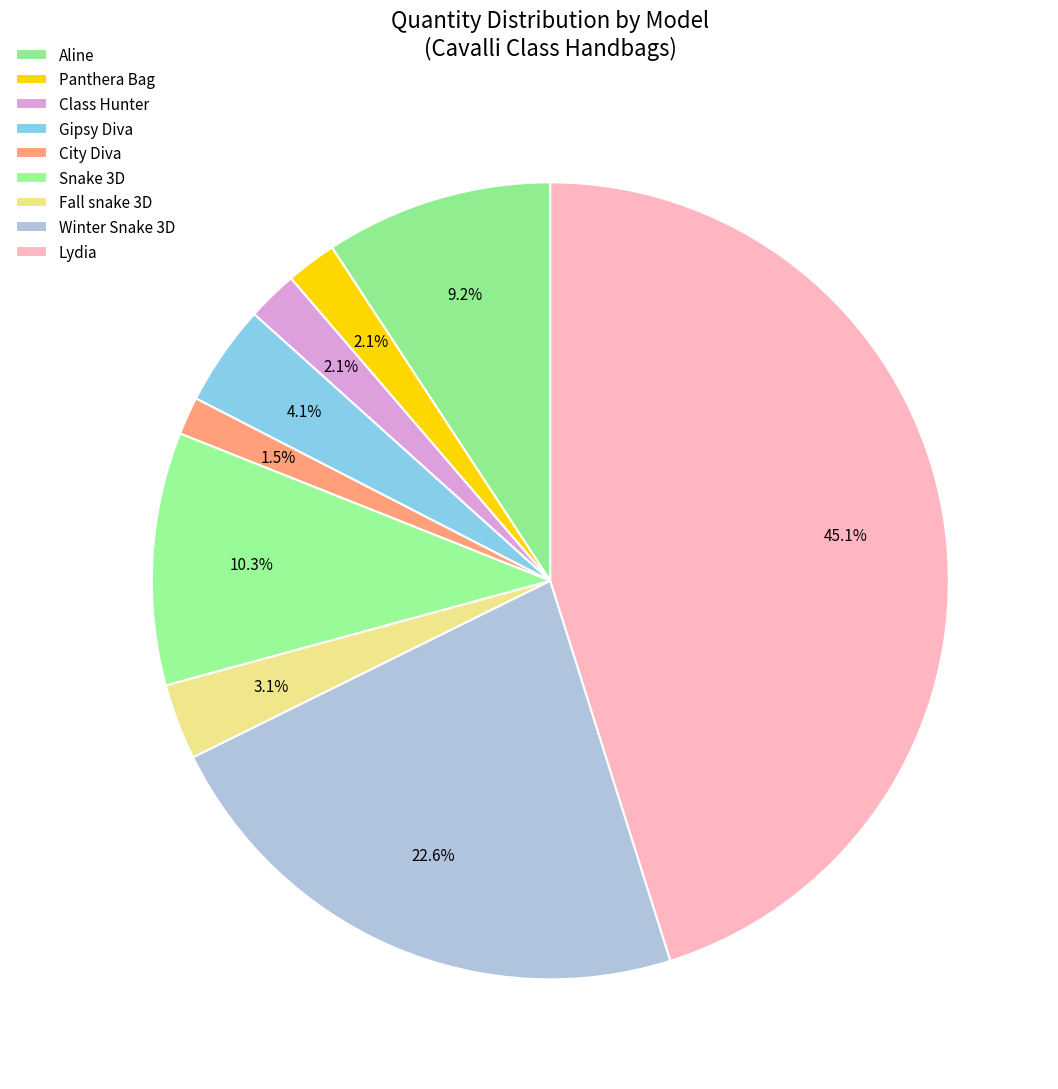

How many segments does this pie chart have?

9